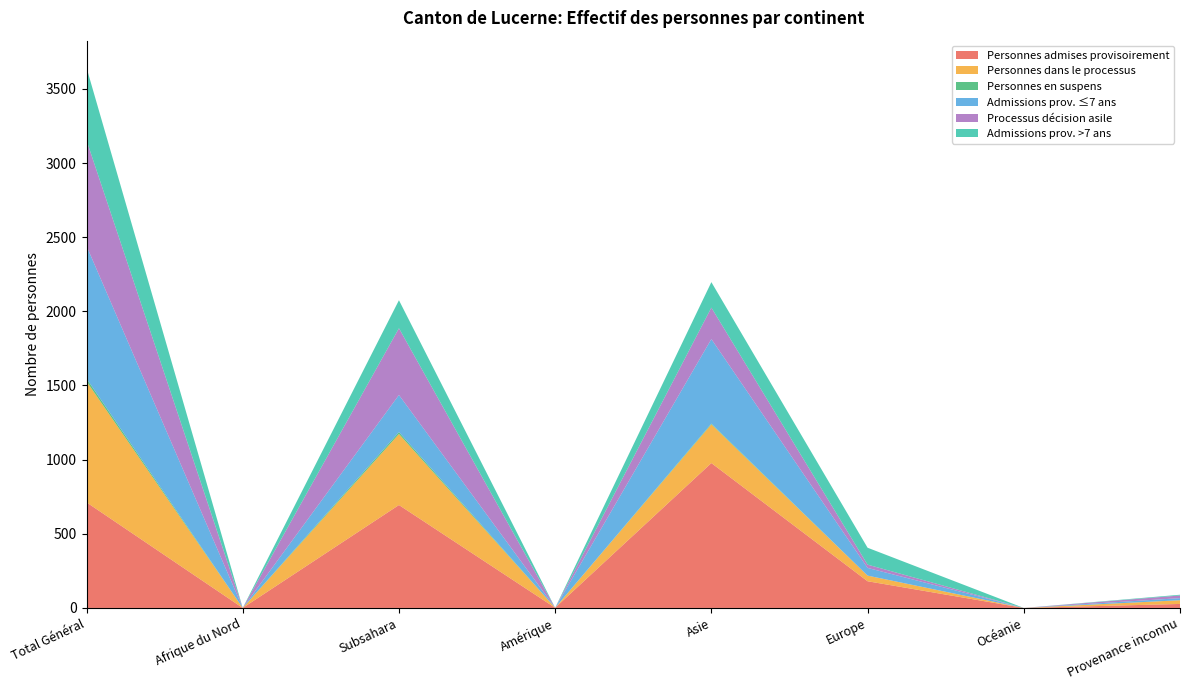

Reading left to right, extract all data points from this chart.

Personnes admises provisoirement: Total Général=712	Afrique du Nord=0	Subsahara=694	Amérique=1	Asie=977	Europe=180	Océanie=0	Provenance inconnu=27
Personnes dans le processus: Total Général=816	Afrique du Nord=0	Subsahara=479	Amérique=0	Asie=261	Europe=38	Océanie=0	Provenance inconnu=25
Personnes en suspens: Total Général=19	Afrique du Nord=0	Subsahara=13	Amérique=0	Asie=5	Europe=0	Océanie=0	Provenance inconnu=0
Admissions prov. ≤7 ans: Total Général=894	Afrique du Nord=0	Subsahara=250	Amérique=0	Asie=570	Europe=52	Océanie=0	Provenance inconnu=14
Processus décision asile: Total Général=712	Afrique du Nord=0	Subsahara=450	Amérique=0	Asie=212	Europe=22	Océanie=0	Provenance inconnu=18
Admissions prov. >7 ans: Total Général=490	Afrique du Nord=0	Subsahara=189	Amérique=0	Asie=172	Europe=114	Océanie=0	Provenance inconnu=5